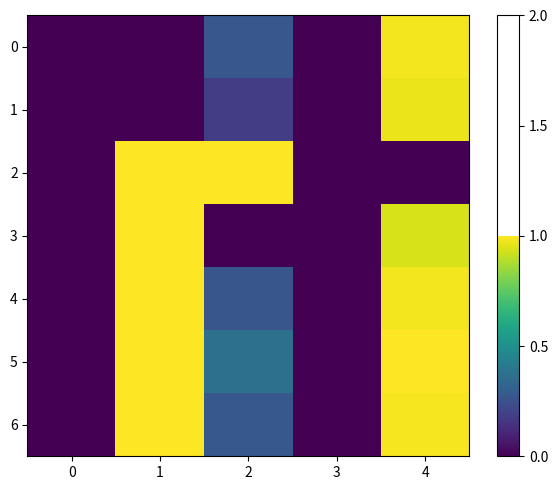

What is the maximum value shown in the chart?

1.0